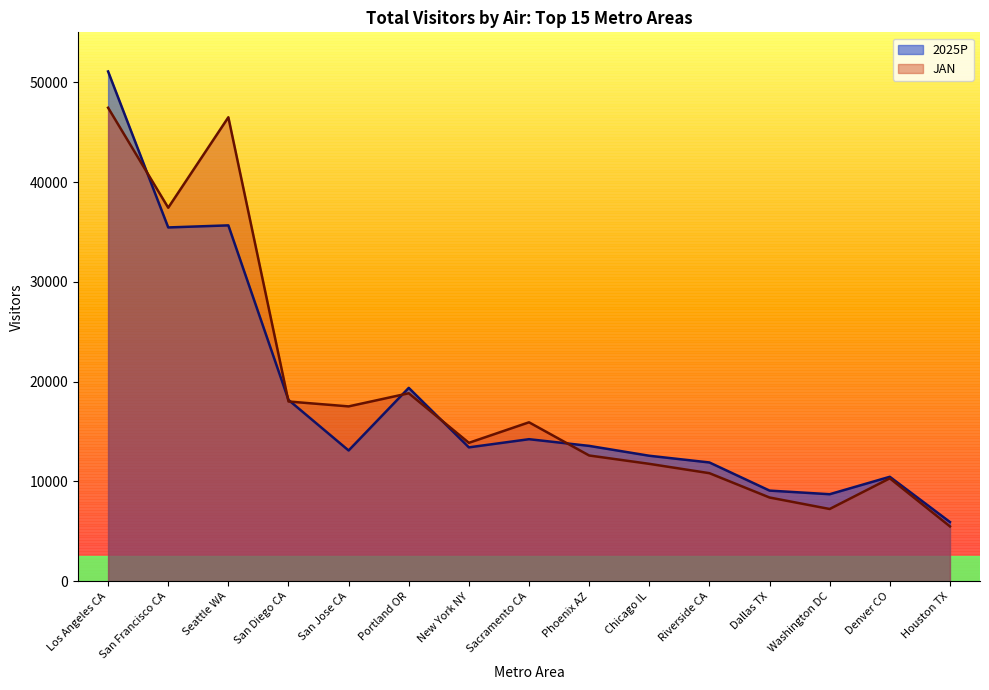

What are all the series names shown in the legend?

2025P, JAN